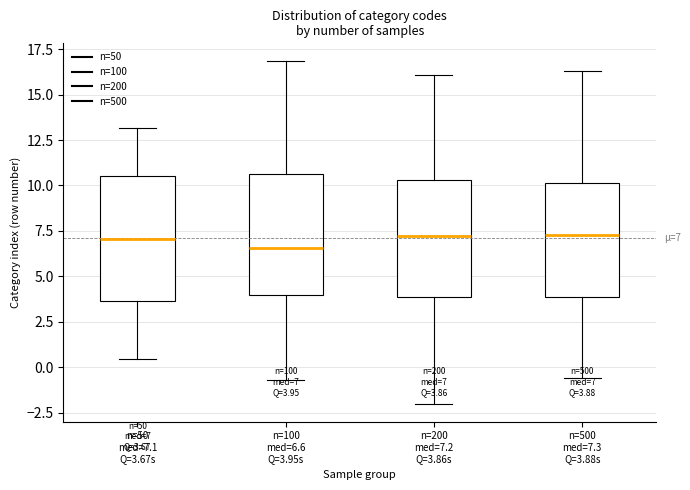

Which box has the lowest median line?

n=100 med=6.6 Q=3.95s